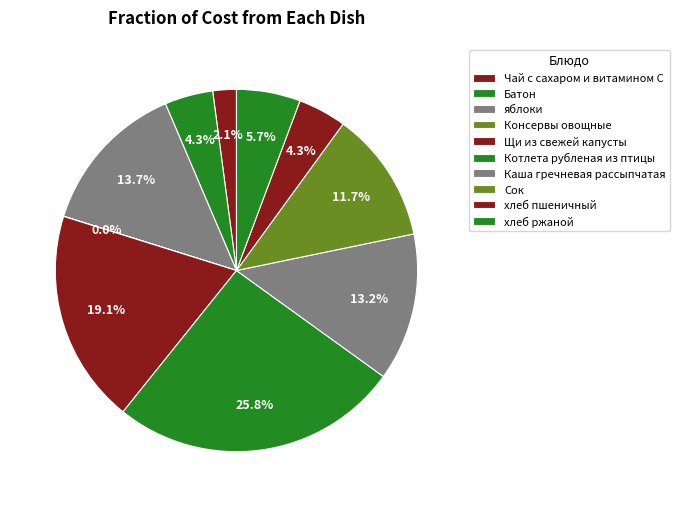

Is it true that хлеб пшеничный is 1% of the pie?

False